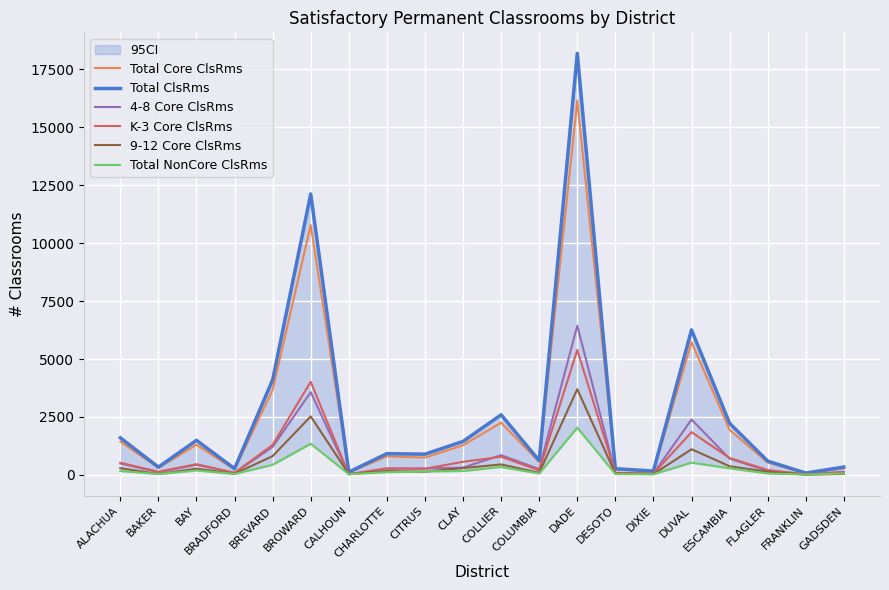

What position from the left is DESOTO?

14